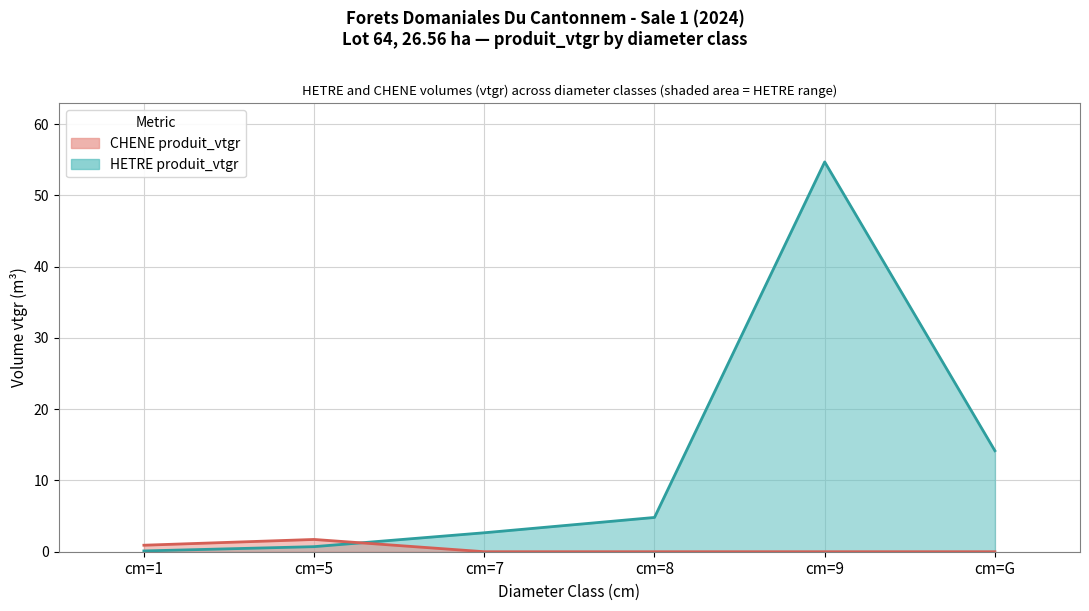

Where is HETRE produit_vtgr nearest to the value 27?

cm=G